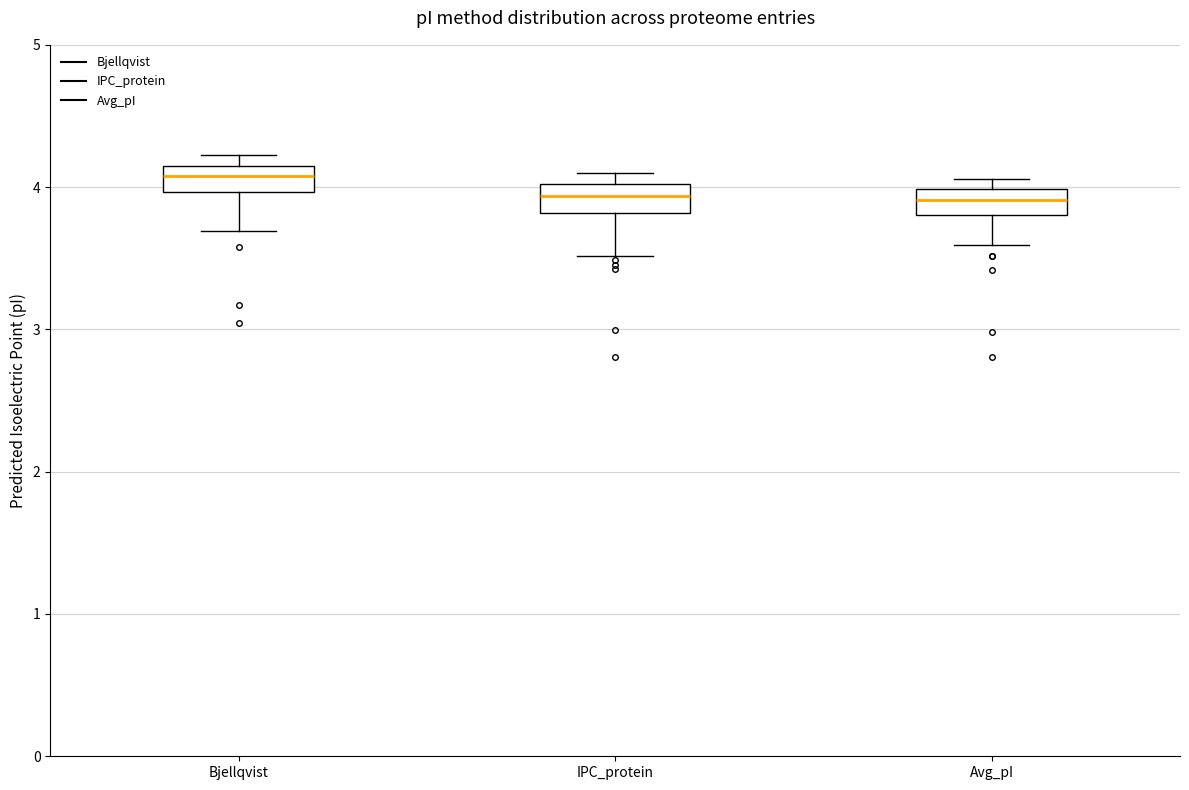

Where does the median line of the box for Avg_pI sit on the y-axis? The values are not printed on the chart, so give them approximately, as read against the axis.

3.9